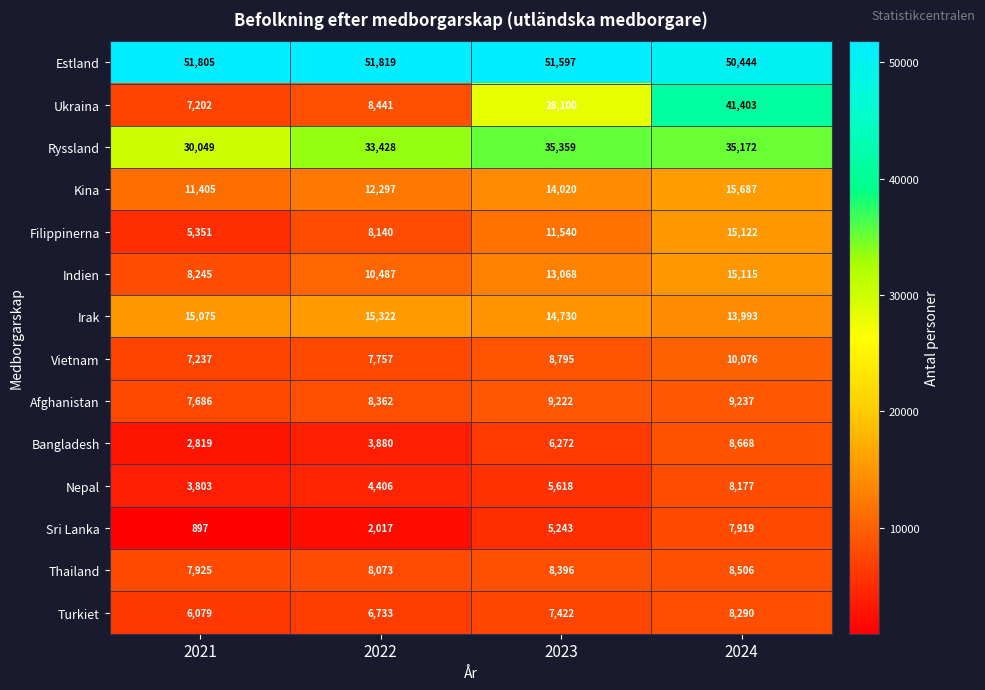

At how many categories does at least one series exceed 25904?

4